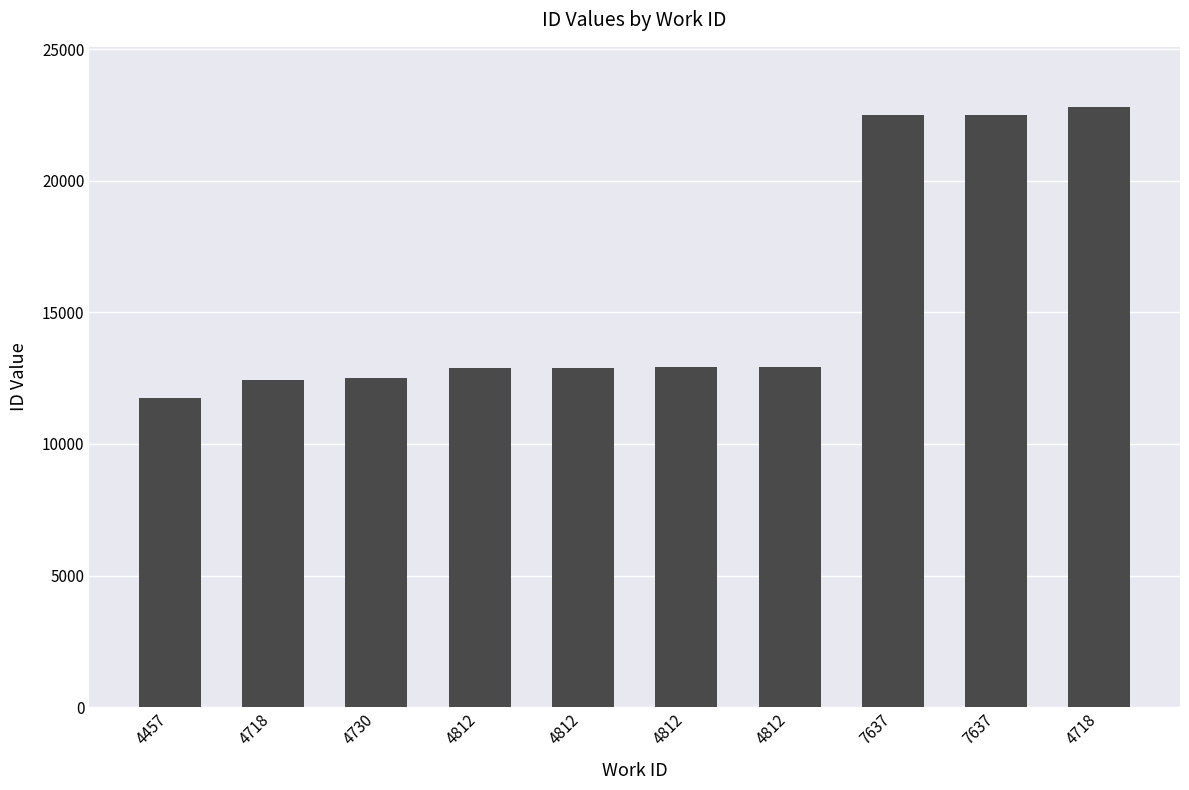

List the labels in order of value, smallest first.

4457, 4718, 4730, 4812, 4812, 4812, 4812, 7637, 7637, 4718